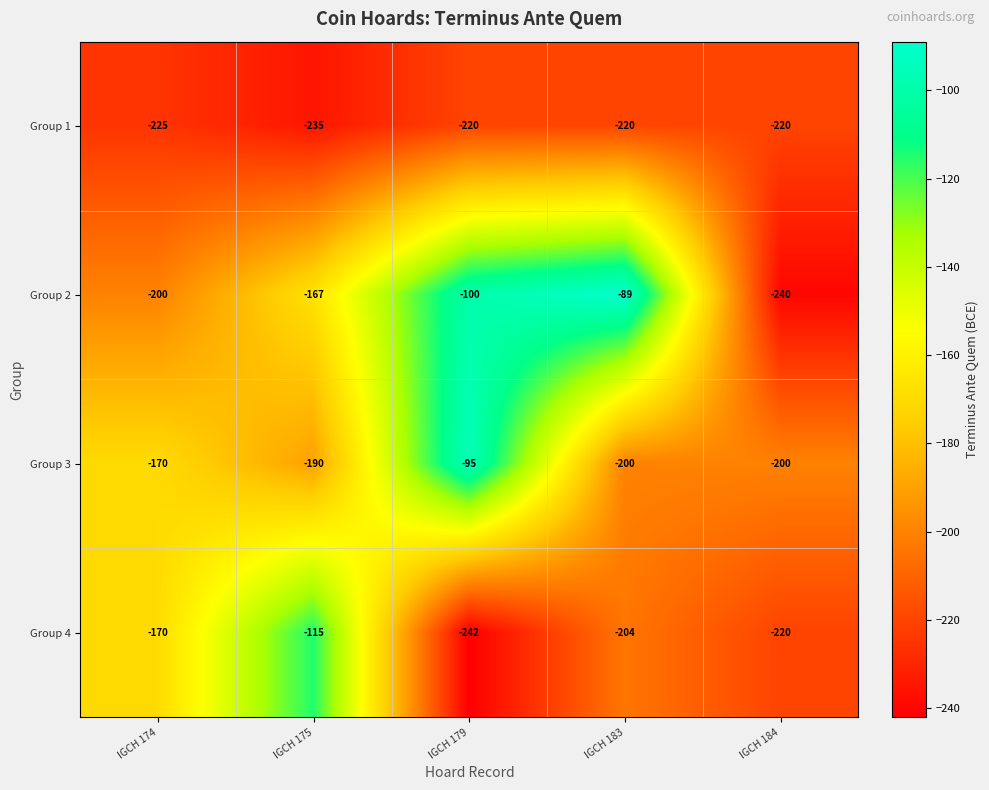

Rank the series by their average value, from highest to lowest.

Group 2, Group 3, Group 4, Group 1